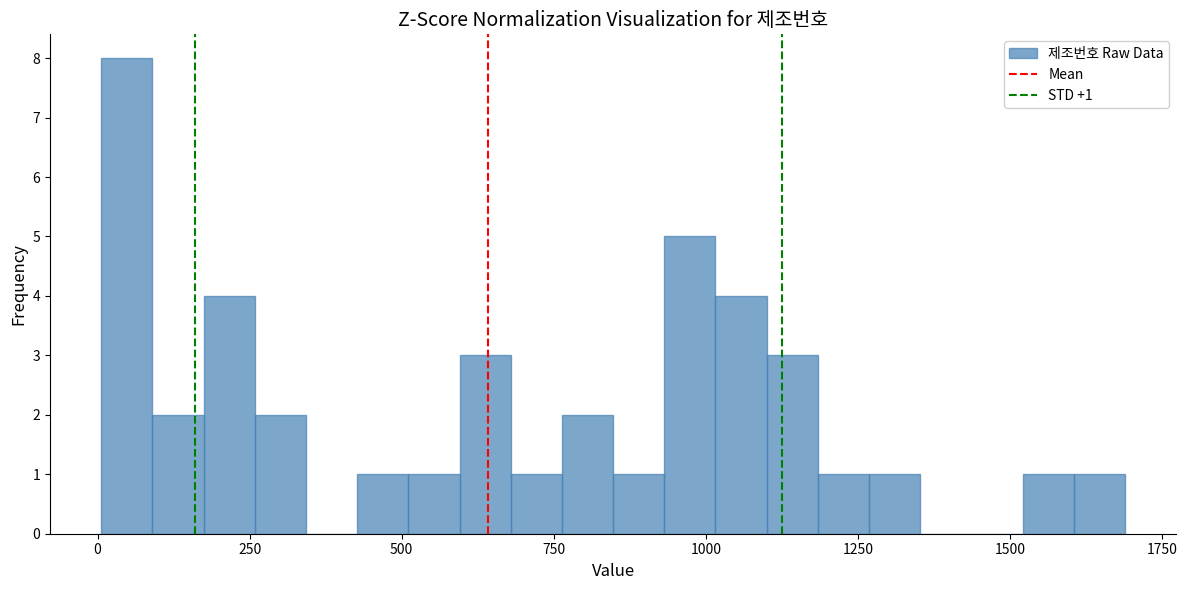

Around what value on the x-axis is the tallest bar? Give the approximate position of its centre, as read against the axis.

50